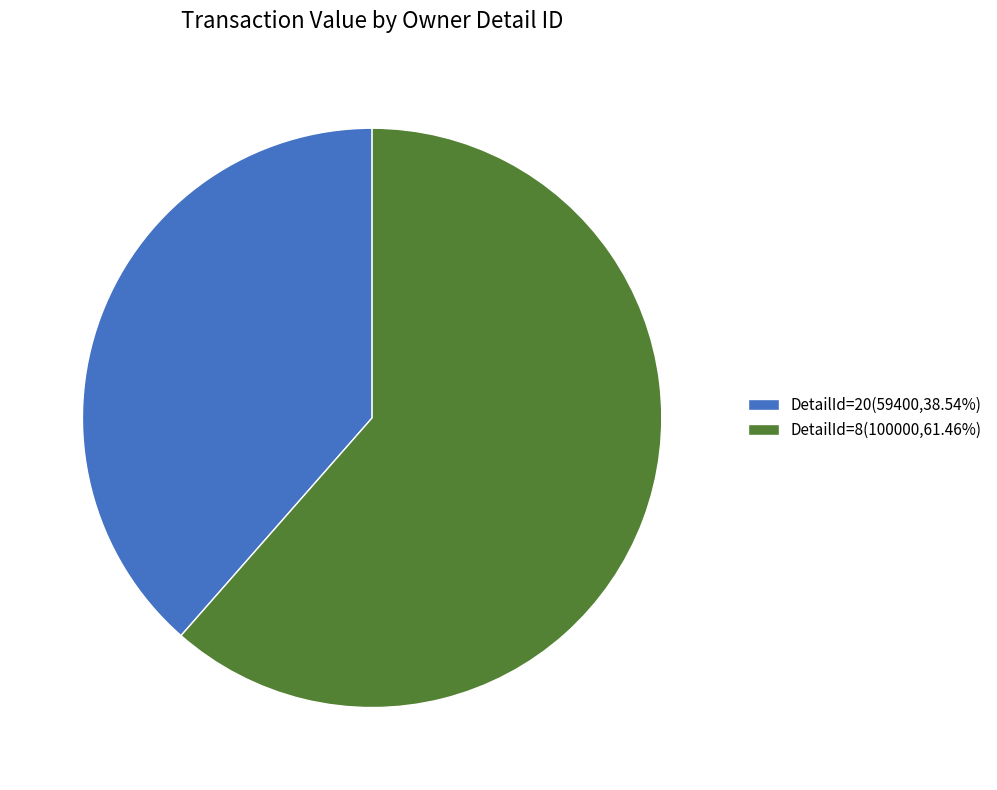

Does DetailId=8(100000,61.46%) account for over 50% of the chart?

Yes